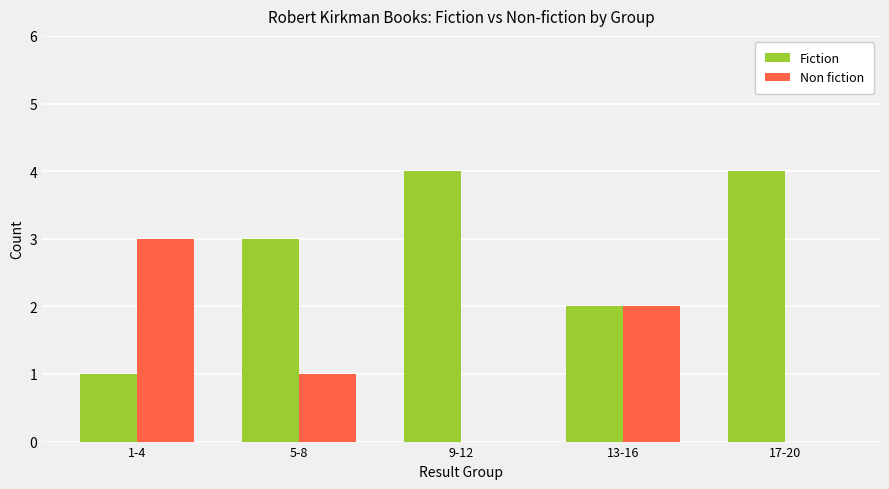

Are the bars horizontal?

No